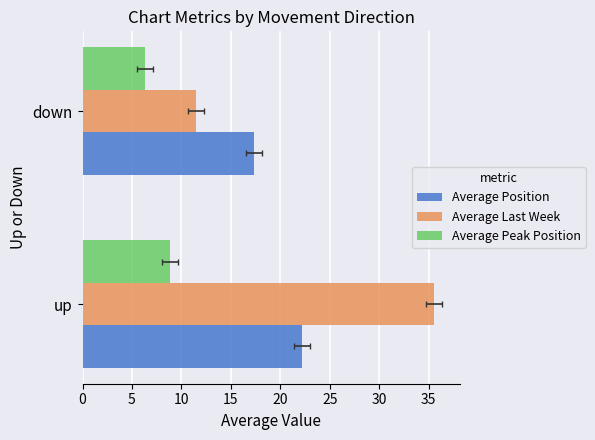

Reading left to right, transcribe all the data shown in this chart.

Average Position: 22.2	17.4
Average Last Week: 35.5	11.5
Average Peak Position: 8.9	6.4